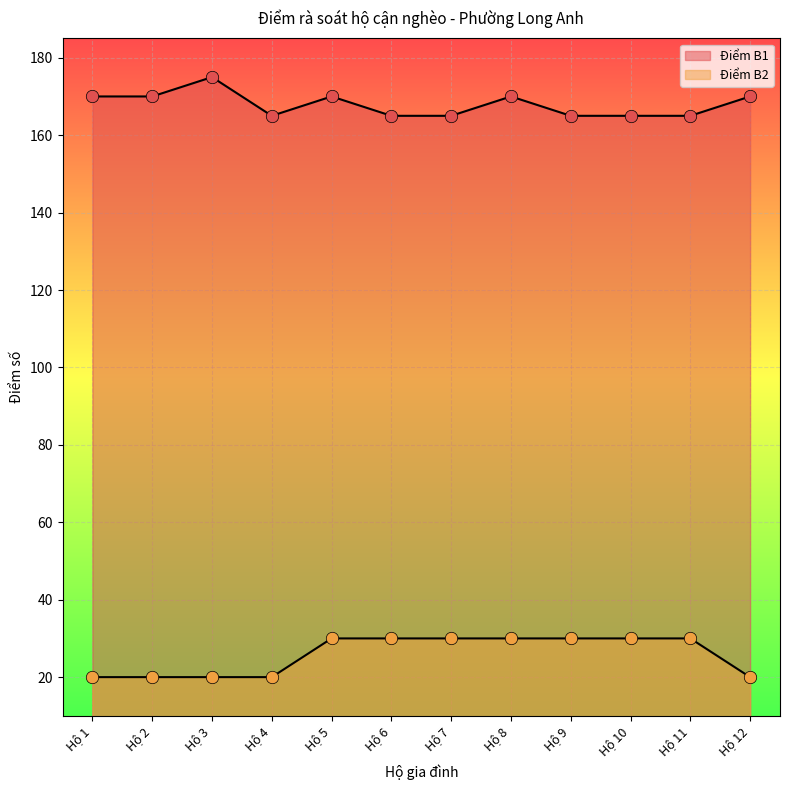

Which series contains the lowest Y value?

Điểm B2